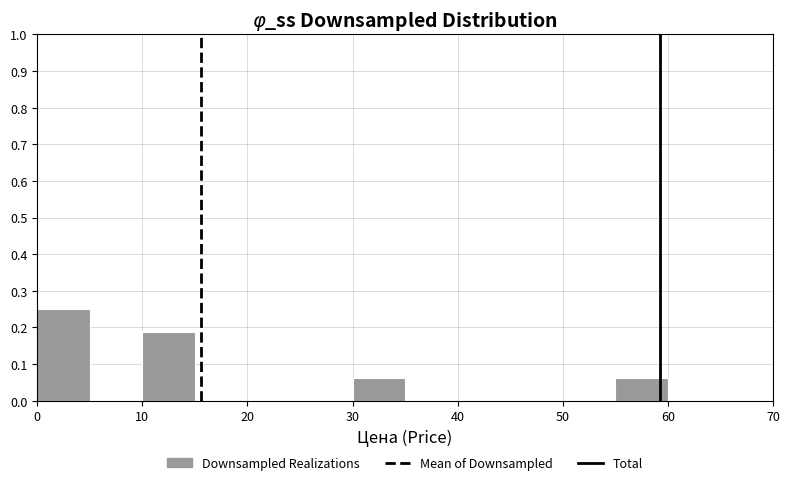

How tall is the bar that spans 55 to 60 on the x-axis? The values are not printed on the chart, so give them approximately, as read against the axis.

0.06